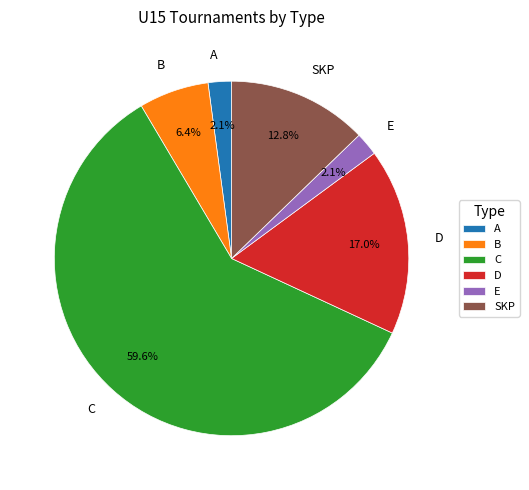

How many segments does this pie chart have?

6